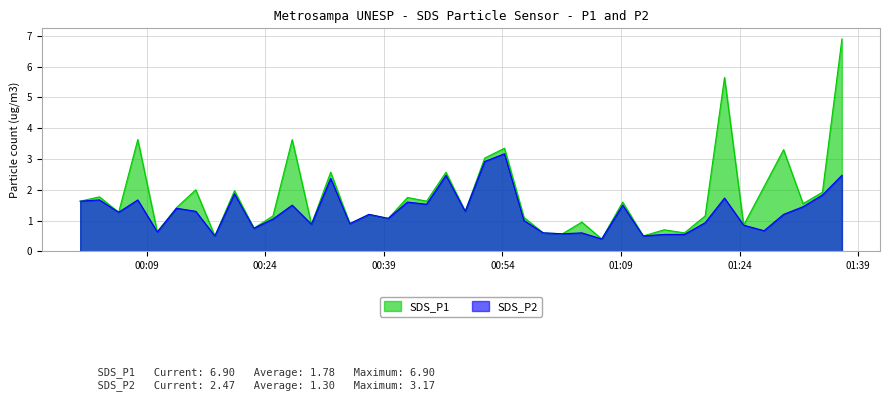

At which label is SDS_P2 closest to 1?

2023/05/14 00:56:43